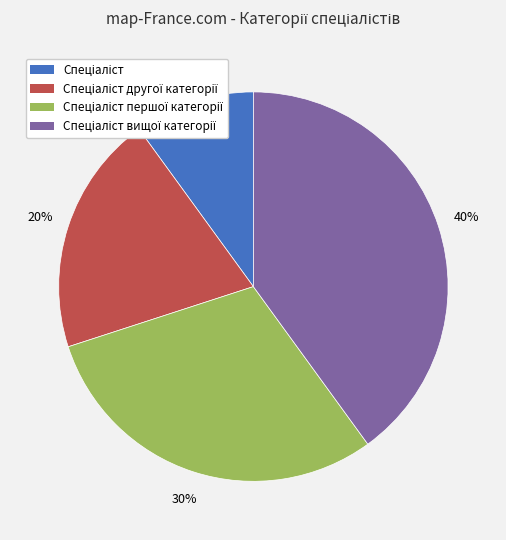

Does any single category account for the majority?

No